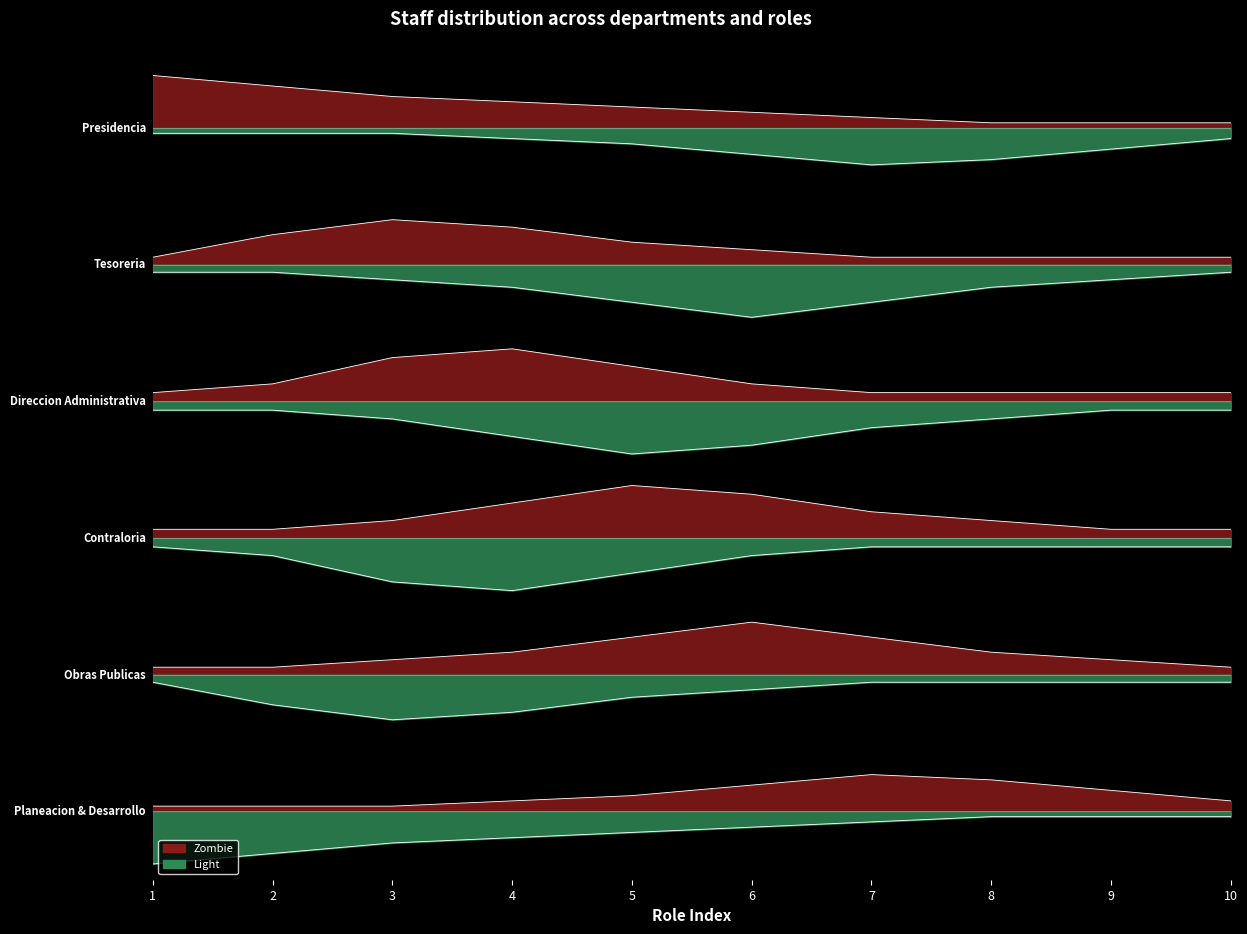

At which category is the sum across all series the highest?

3